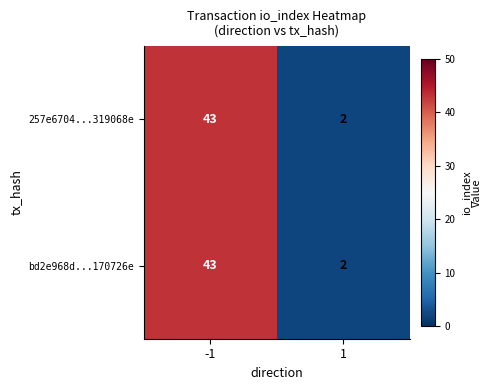

The value of bd2e968d...170726e at -1 is 30. True or false?

False